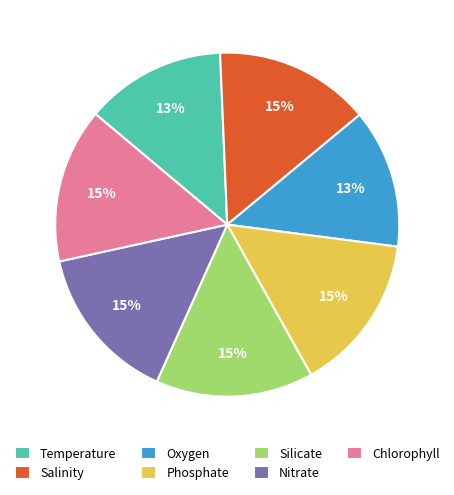

To the nearest percent, what is the combined percentage of Oxygen and Silicate?

28%